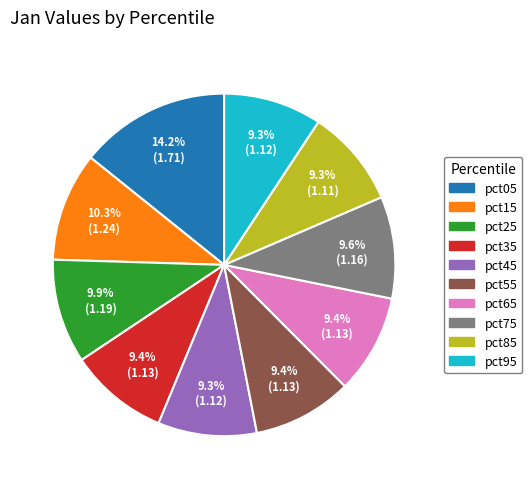

Which slice is the largest?

pct05